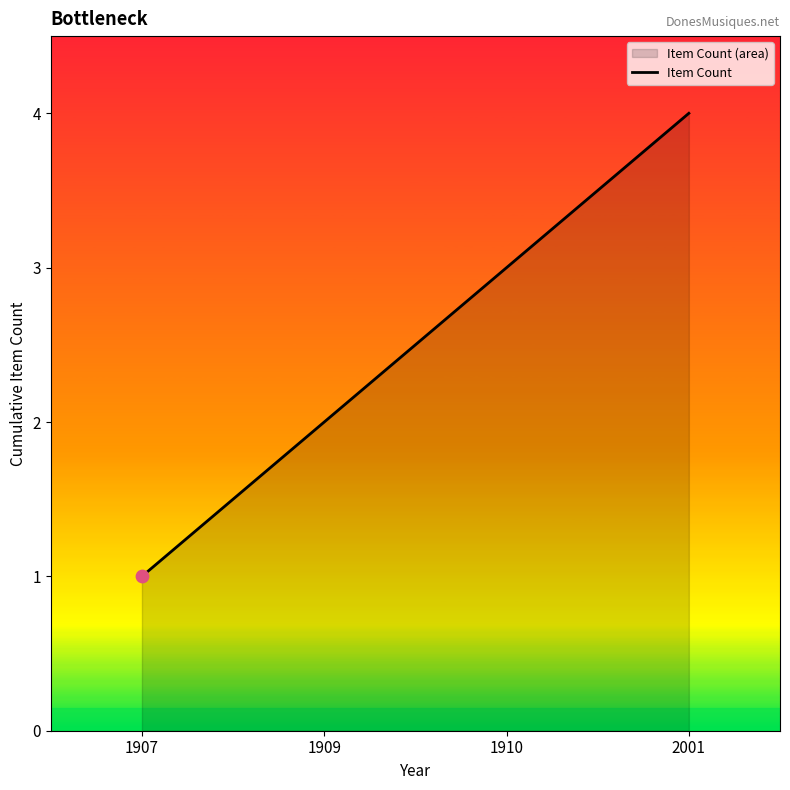

What is the change in value from 1907 to 1910?

+2